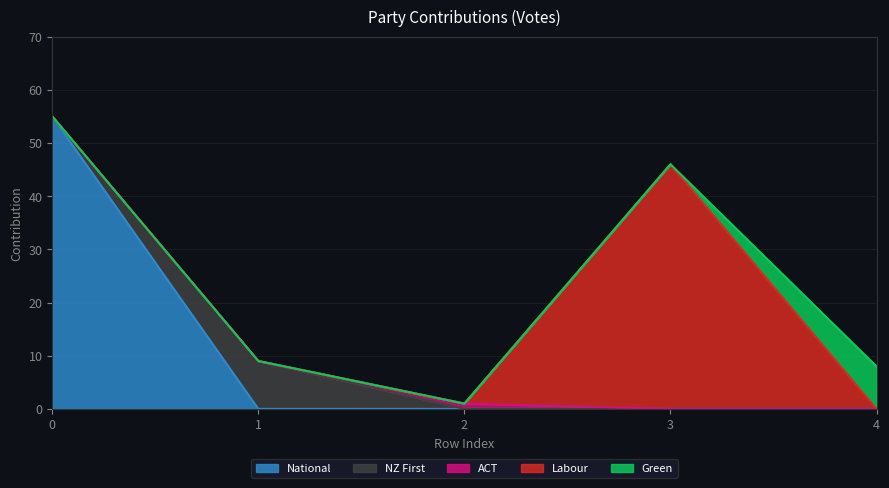

Between which two adjacent categories do National and NZ First first intersect?

0 and 1